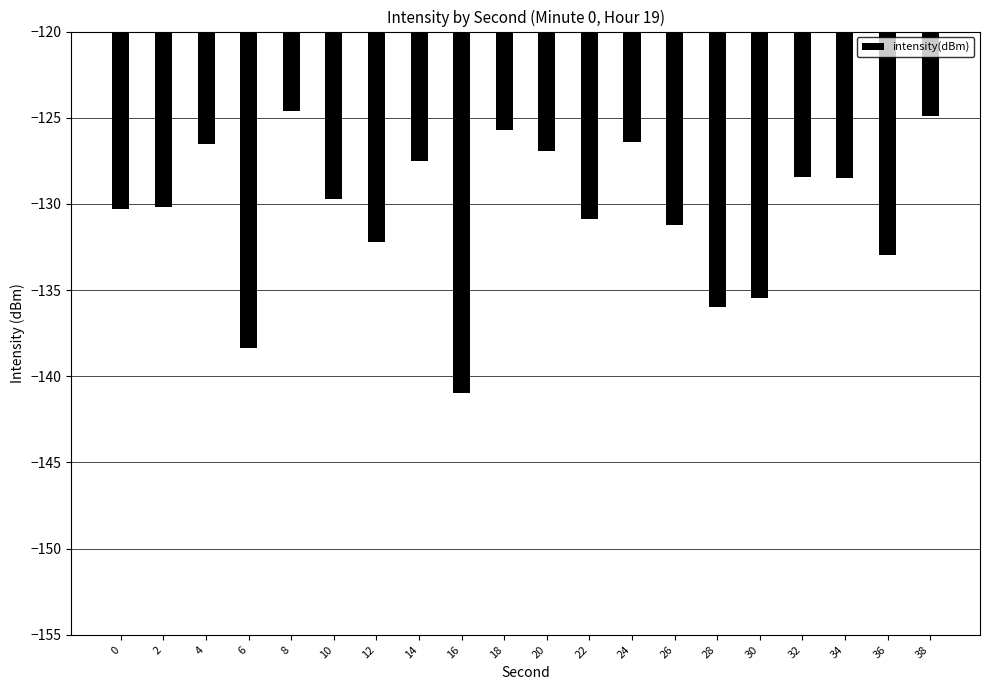

Which label corresponds to the smallest value in the chart?

16